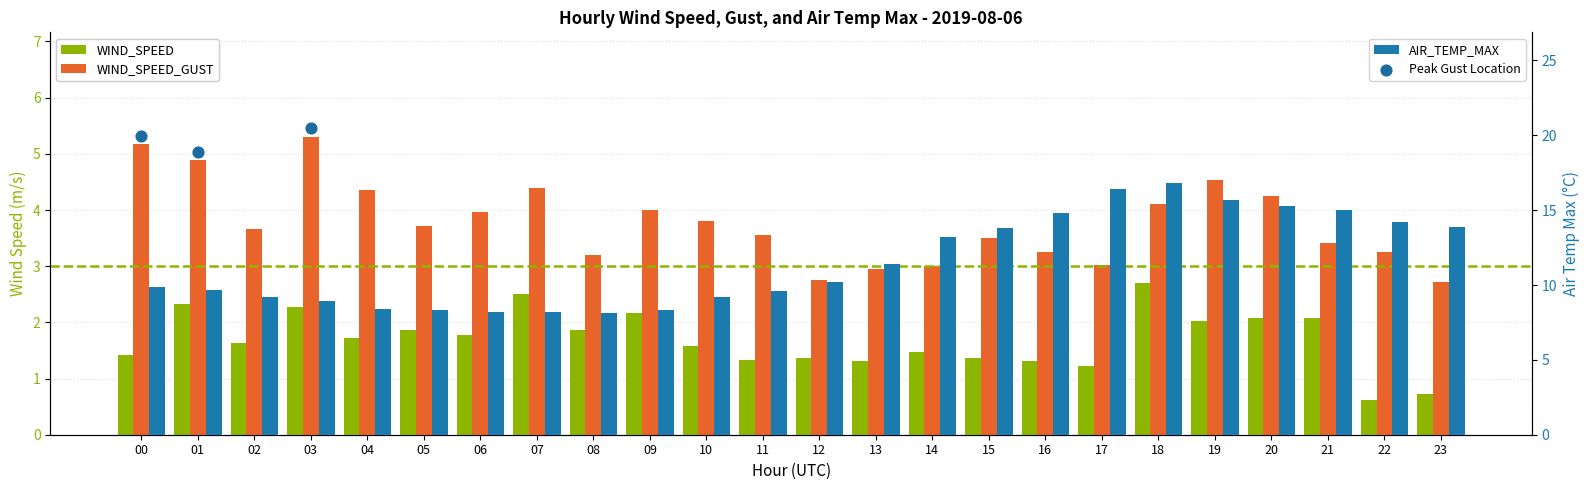

Which series has the largest total across all categories?

AIR_TEMP_MAX